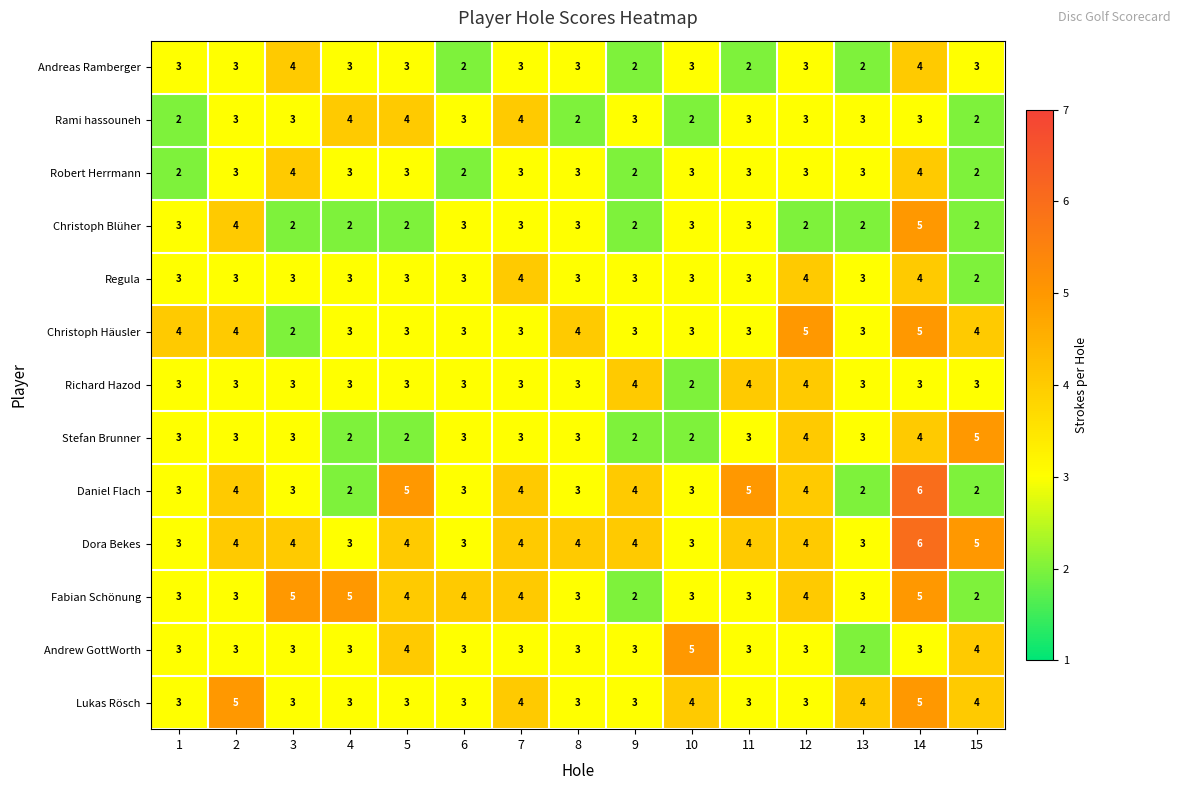

Which series has the largest total across all categories?

Dora Bekes